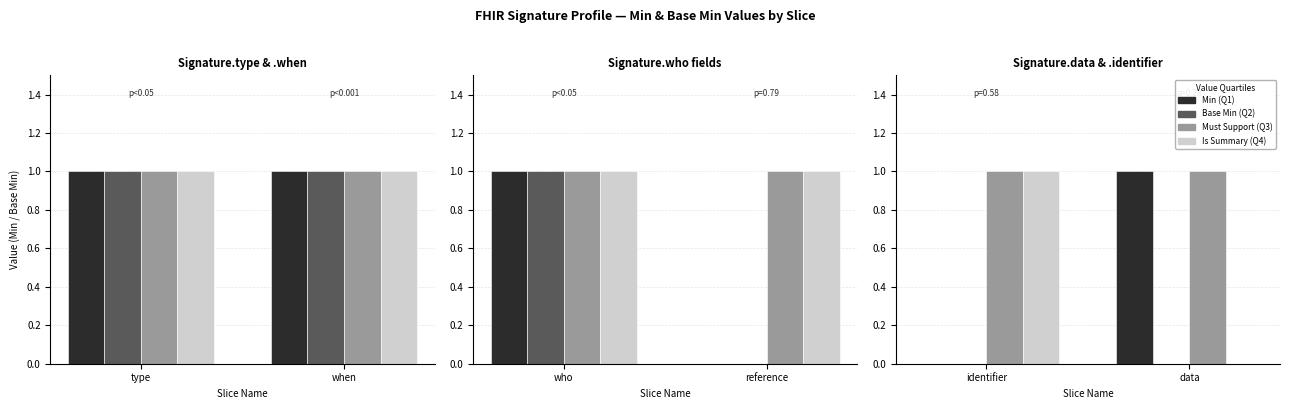

What are all the series names shown in the legend?

Min (Q1), Base Min (Q2), Must Support (Q3), Is Summary (Q4)